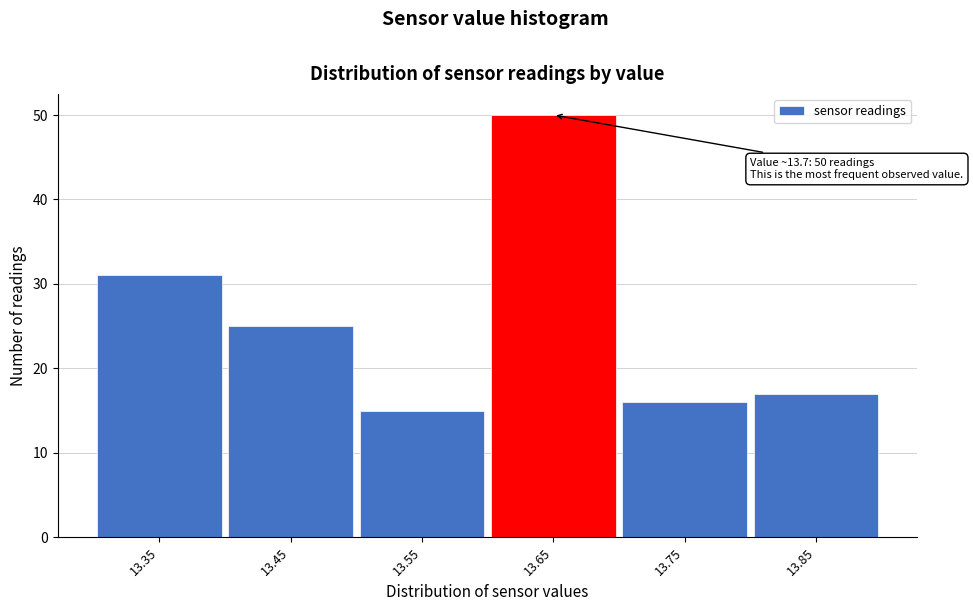

Reading left to right, list all the values displayed in this chart.

13.35=31	13.45=25	13.55=15	13.65=50	13.75=16	13.85=17